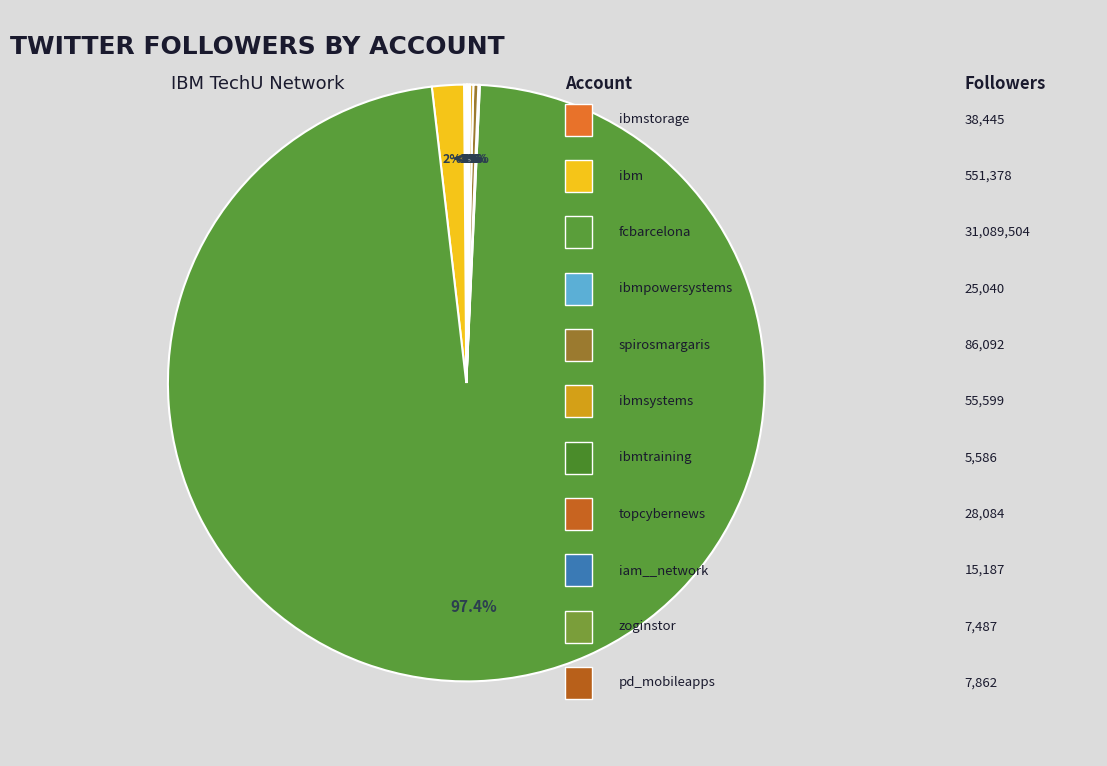

What is the majority slice?

fcbarcelona